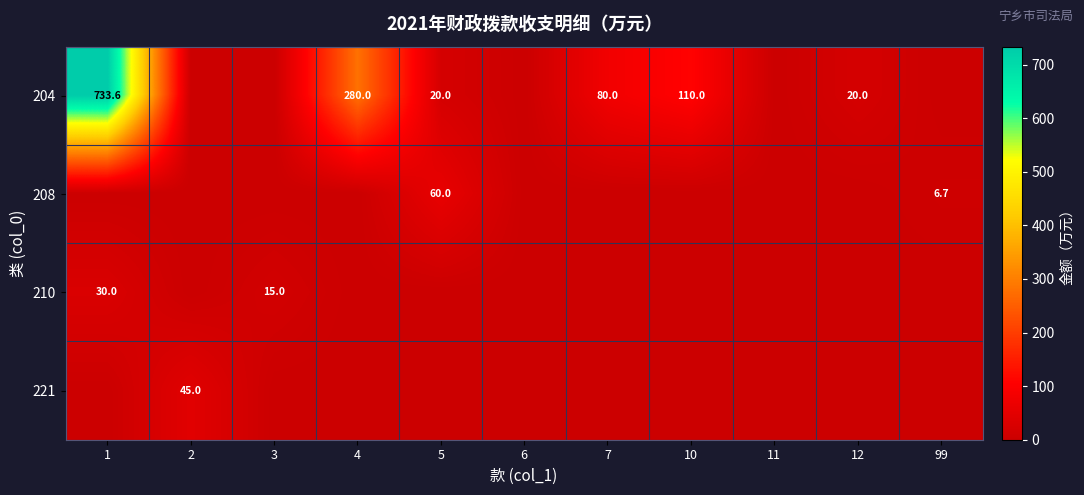

Which category has the highest value across all series?

1